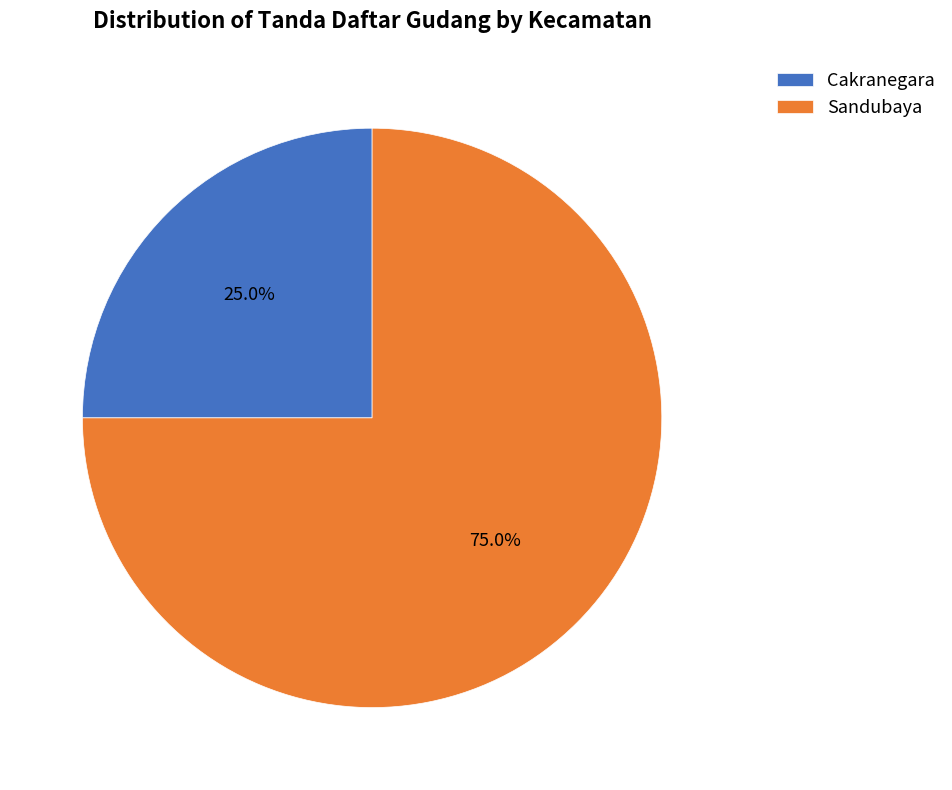

Is it true that Sandubaya is 75% of the pie?

True